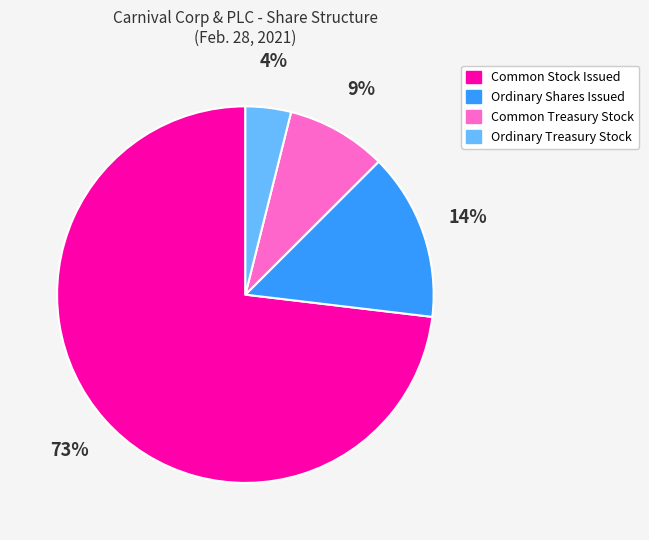

Which category accounts for the majority?

Common Stock Issued